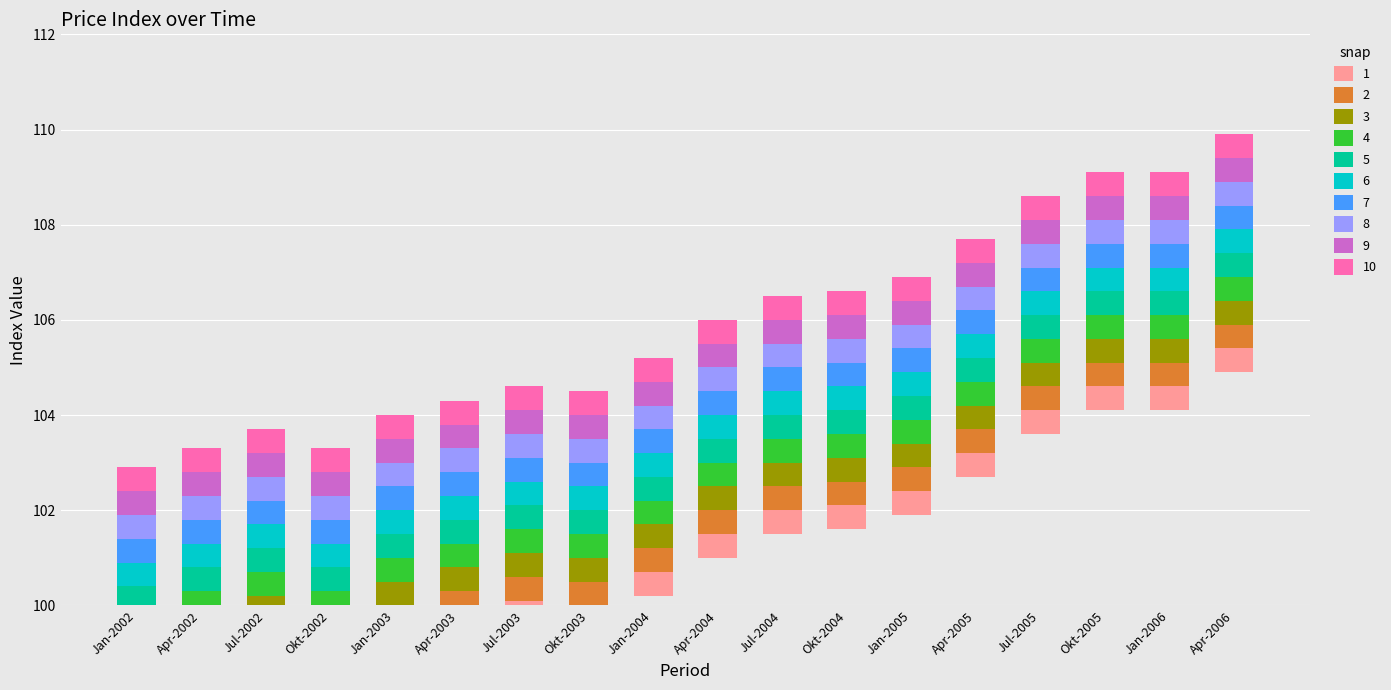

List the labels in order of value, smallest first.

Jan-2002, Apr-2002, Okt-2002, Jul-2002, Jan-2003, Apr-2003, Okt-2003, Jul-2003, Jan-2004, Apr-2004, Jul-2004, Okt-2004, Jan-2005, Apr-2005, Jul-2005, Okt-2005, Jan-2006, Apr-2006